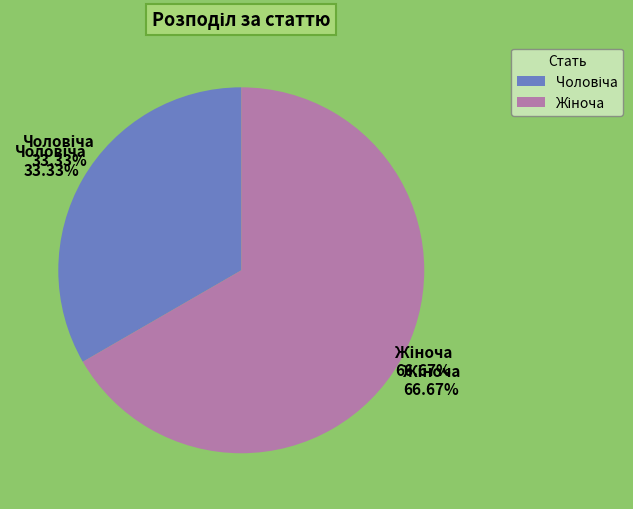

Which category has the biggest portion of the pie?

Жіноча